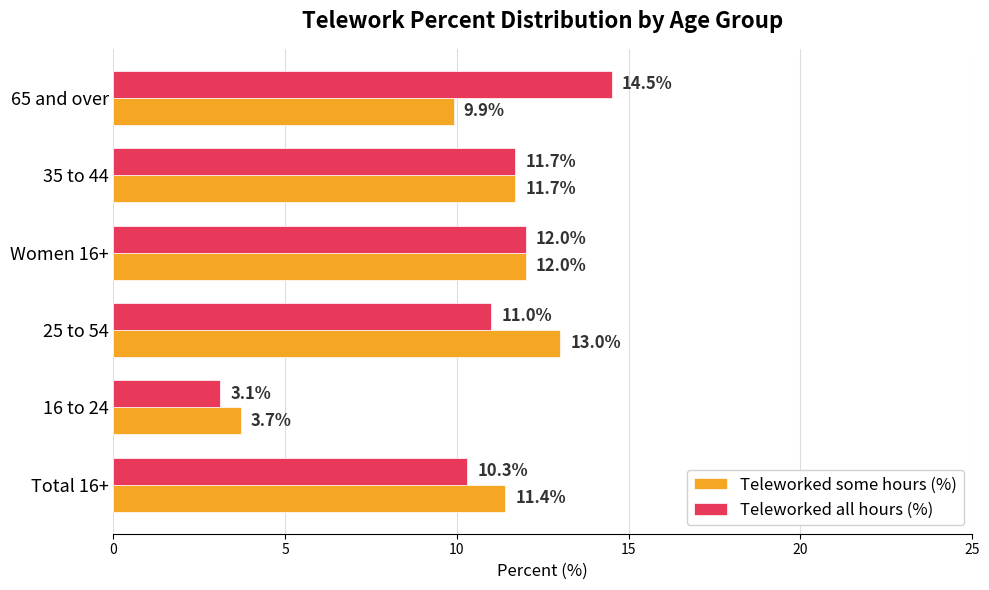

What is the total value across all series at Total 16+?

21.7